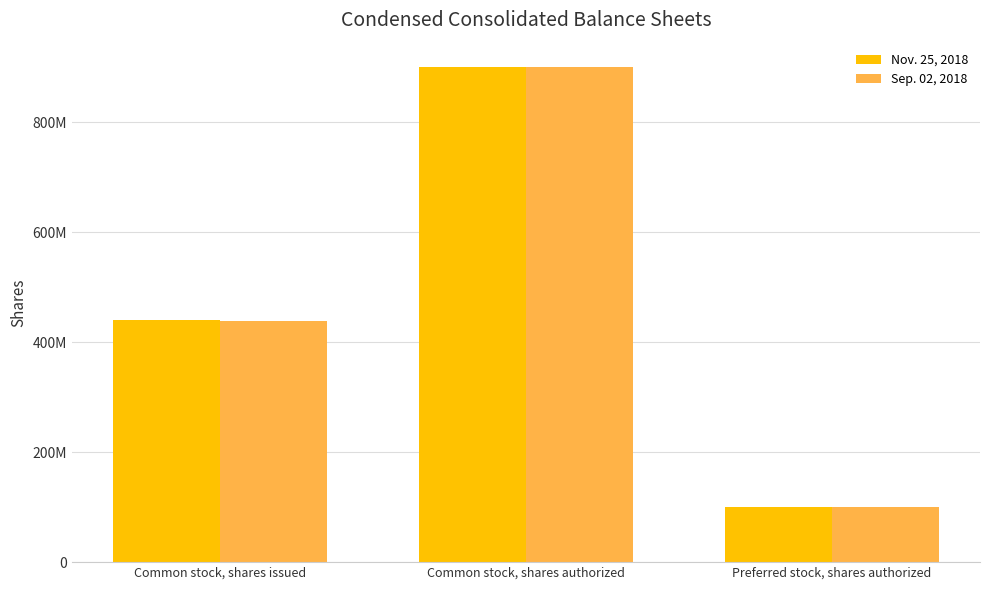

At which label is Sep. 02, 2018 closest to 500000000?

Common stock, shares issued